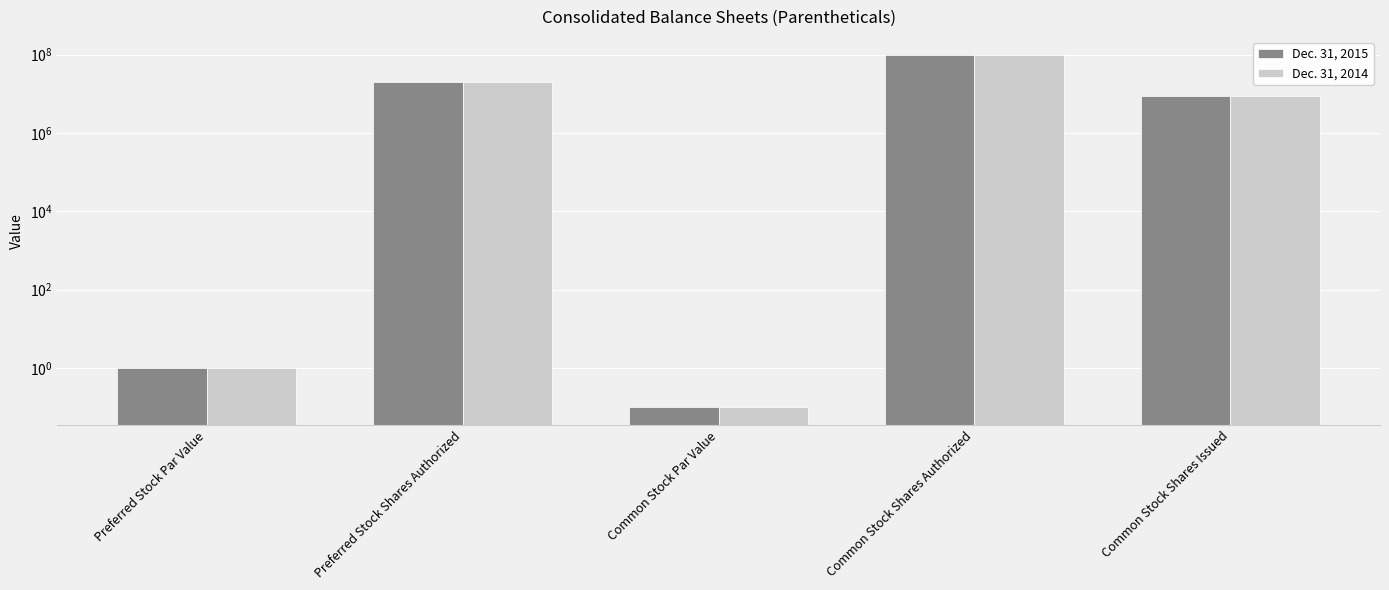

List the labels in order of Dec. 31, 2015 value, smallest first.

Common Stock Par Value, Preferred Stock Par Value, Common Stock Shares Issued, Preferred Stock Shares Authorized, Common Stock Shares Authorized